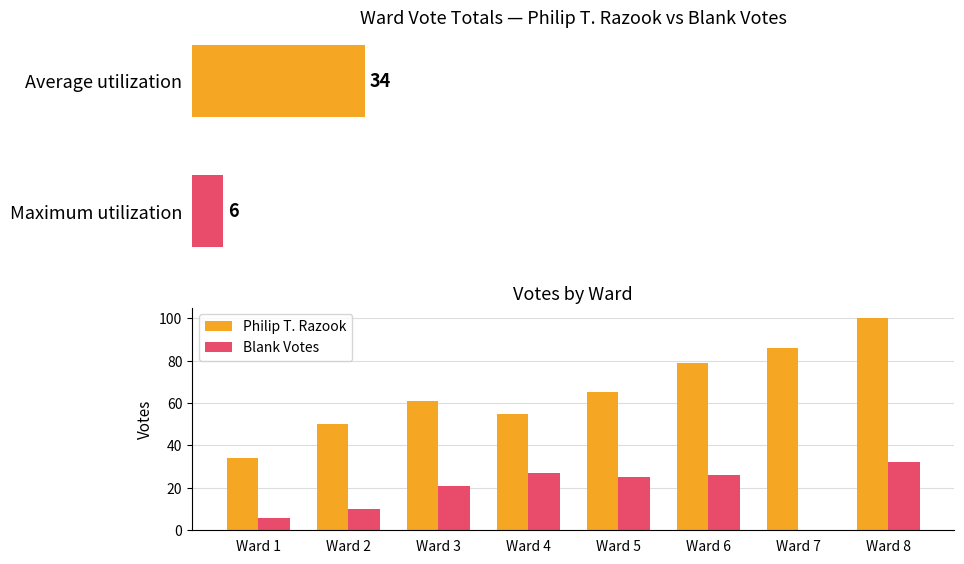

Where is Blank Votes nearest to the value 16?

Ward 3